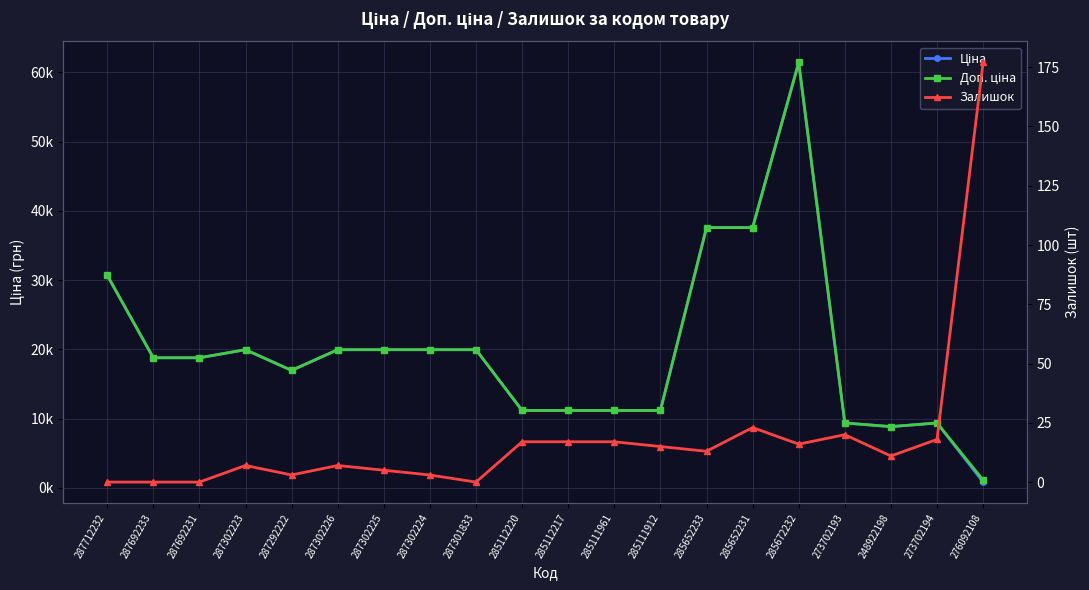

How many series are shown in this chart?

3